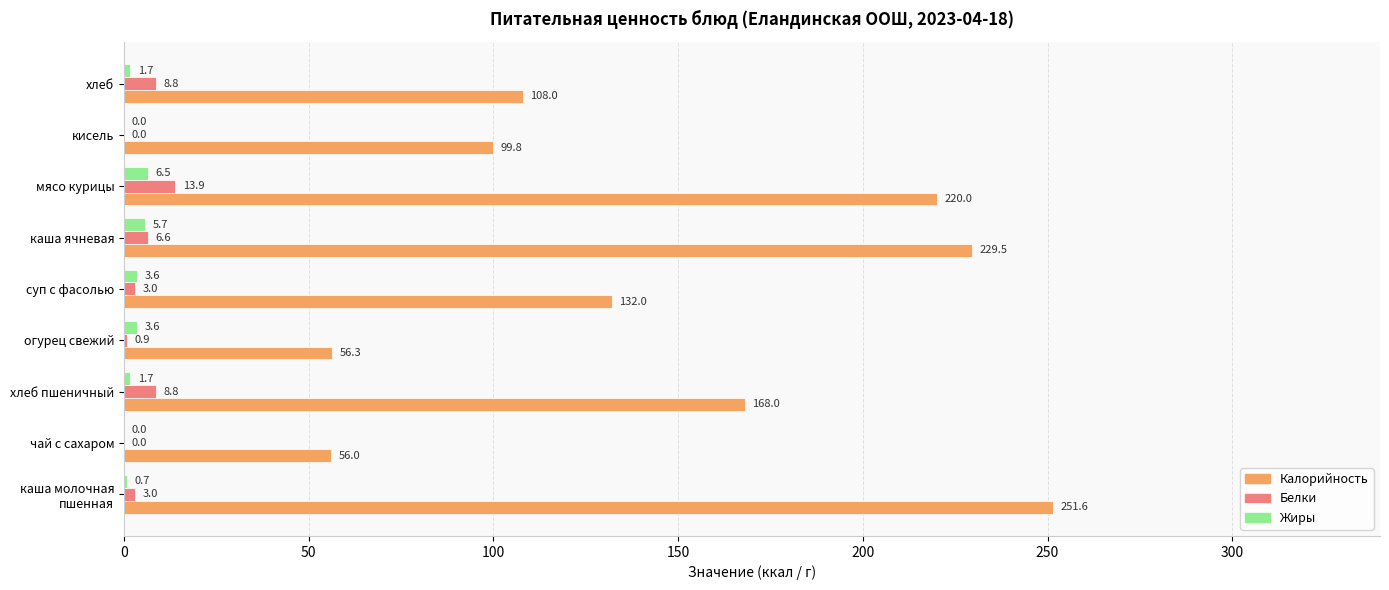

Between огурец свежий and хлеб, which series saw the biggest shift?

Калорийность